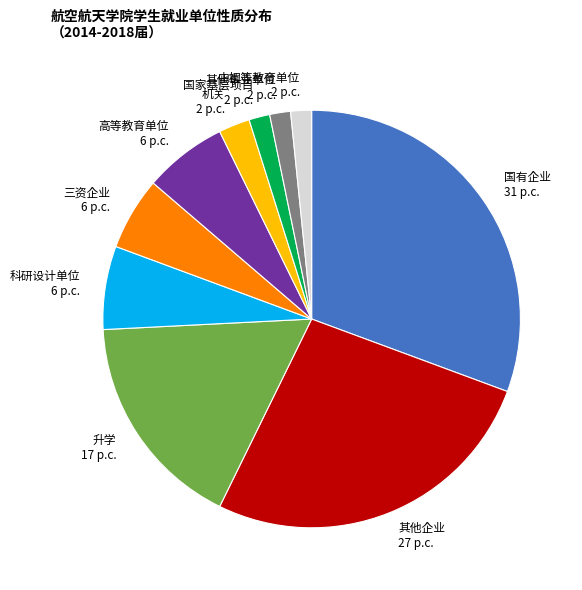

Combined, do 其他企业 27 p.c. and 中初等教育单位 2 p.c. account for over 50%?

No